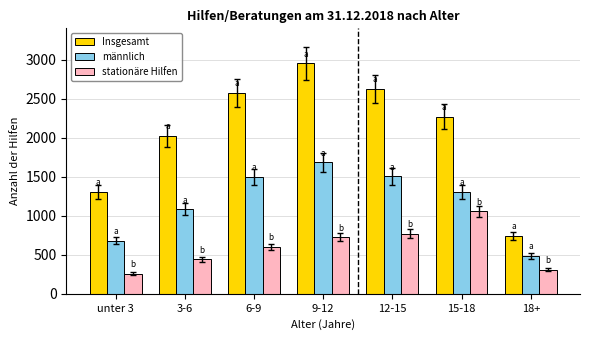

True or false: männlich has a value of 1305 at 15-18.

True